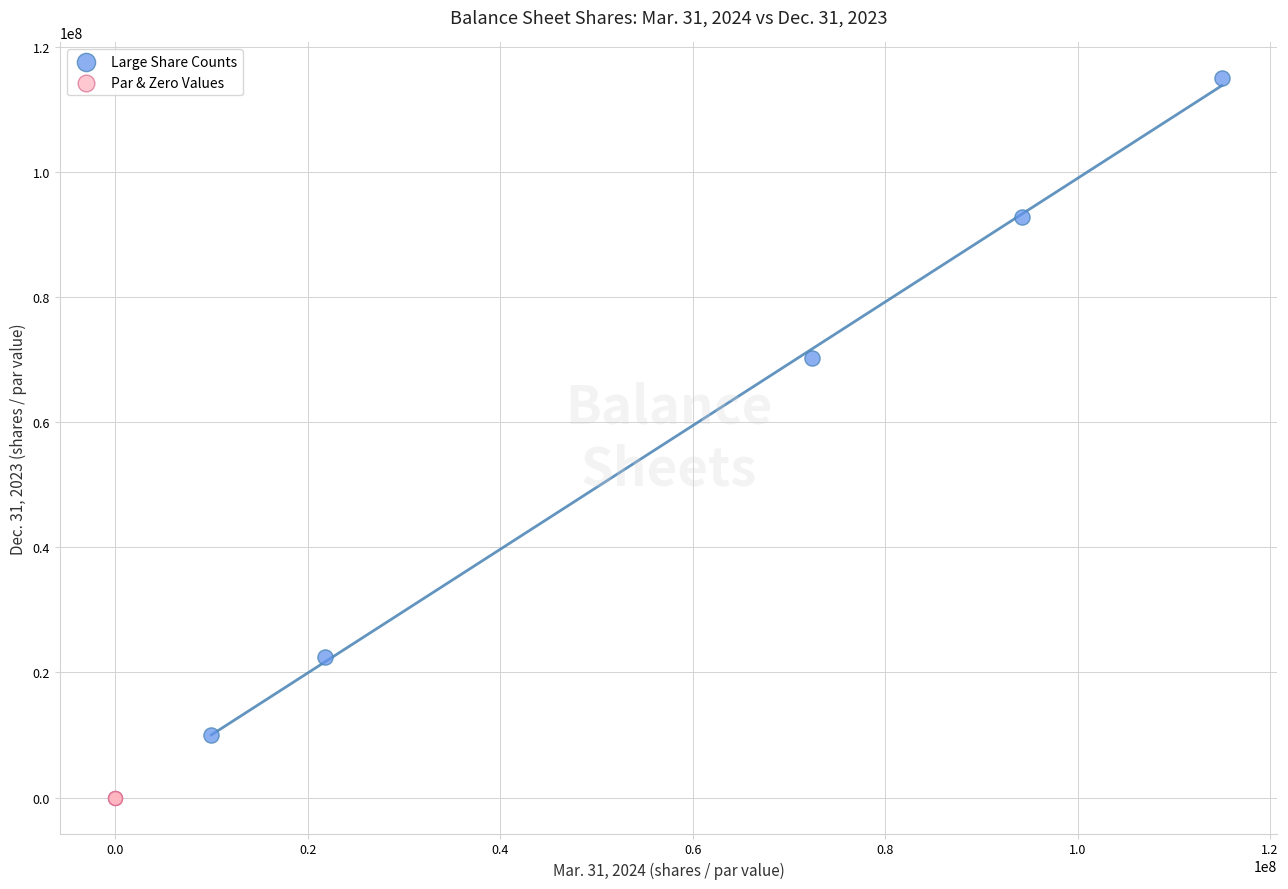

Which series contains the highest Y value?

Large Share Counts